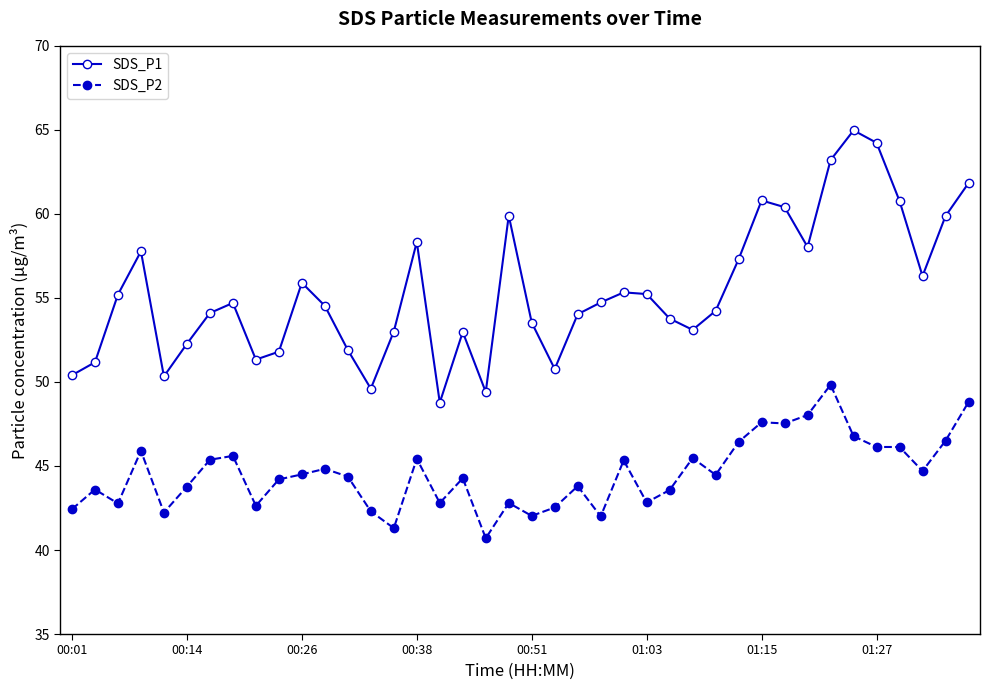

What is the average value of the SDS_P1 series?

55.4